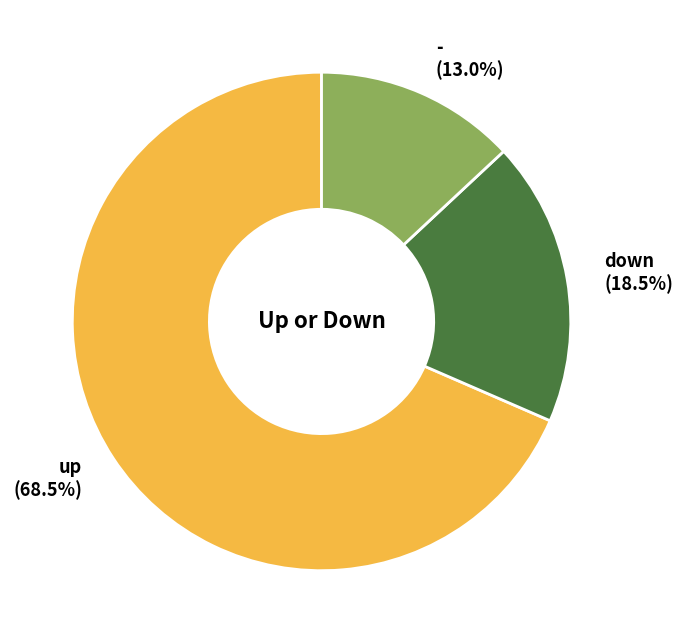

Rank the categories by value from lowest to highest.

-, down, up